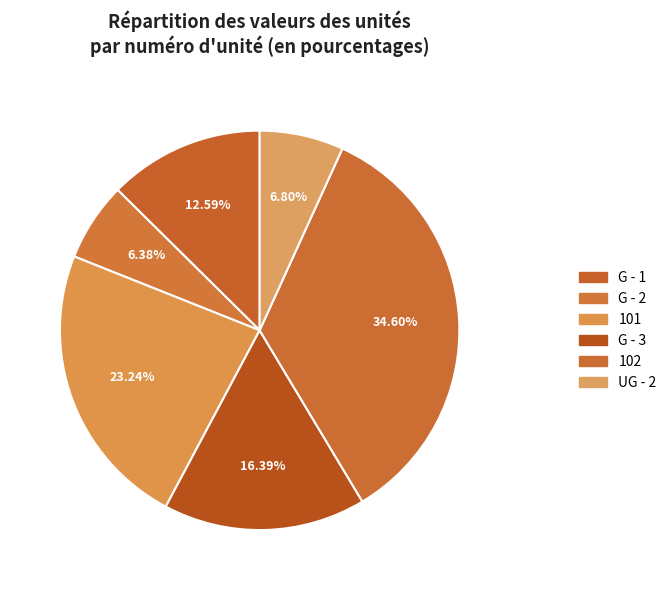

Is G - 1 the majority of the pie?

No